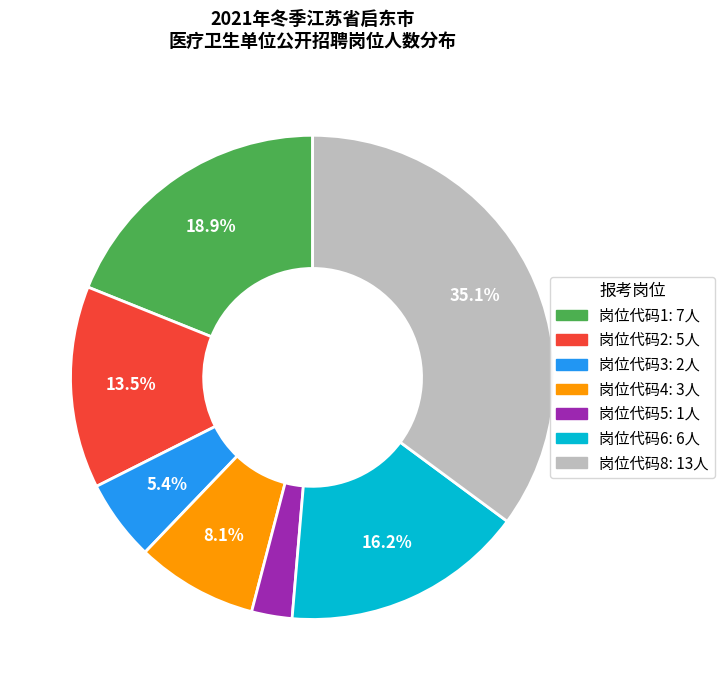

Is there a majority slice in this chart?

No